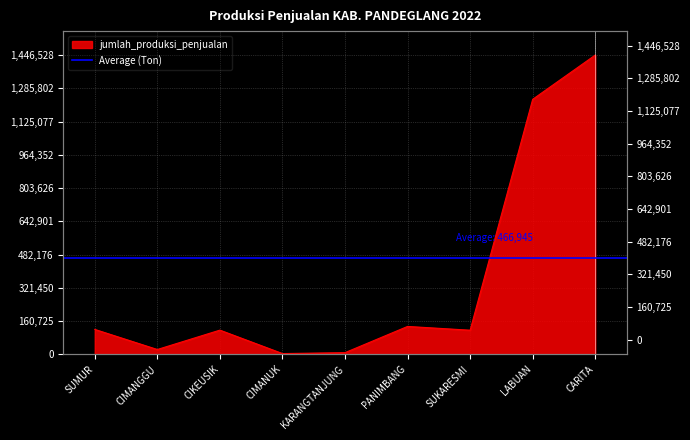

The value at SUKARESMI is 116616. True or false?

True